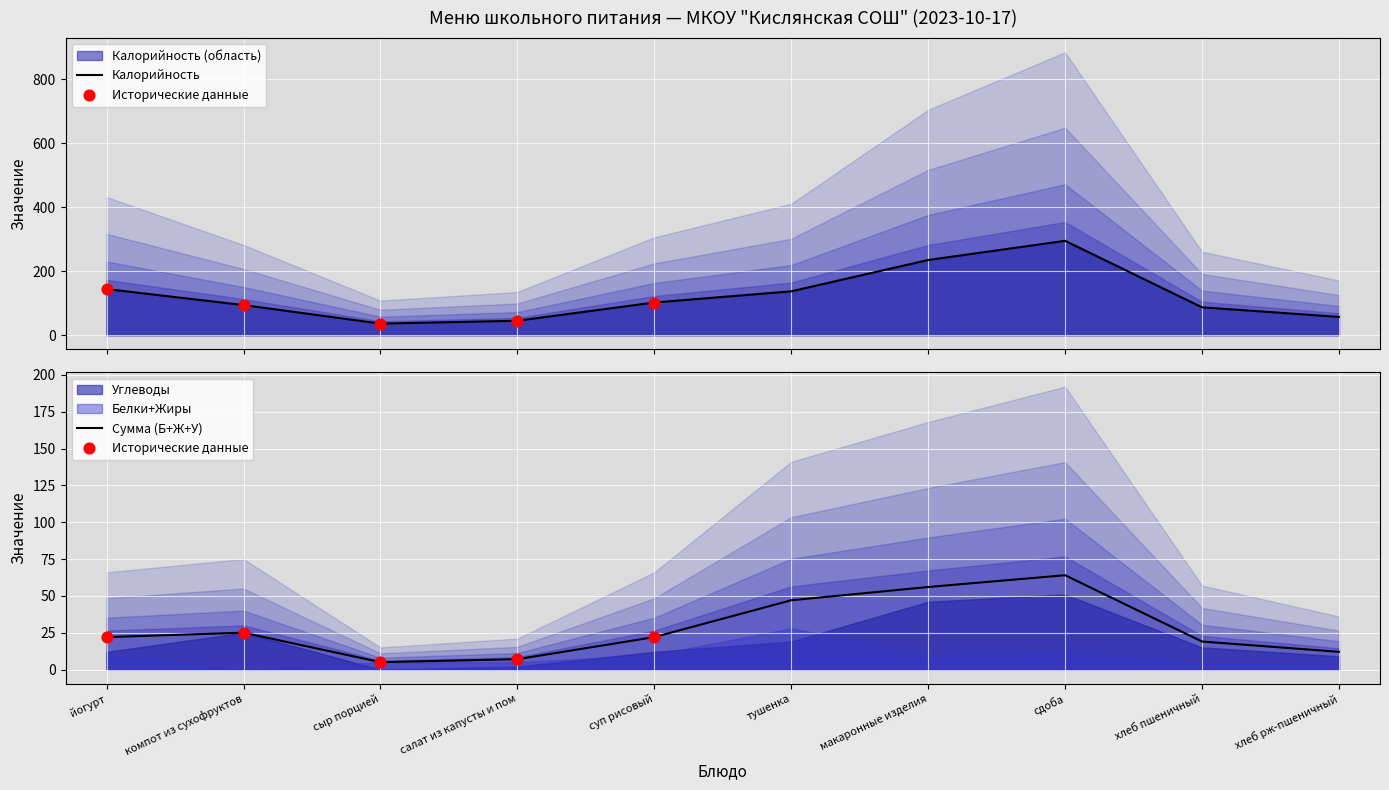

At how many categories does at least one series exceed 7?

10